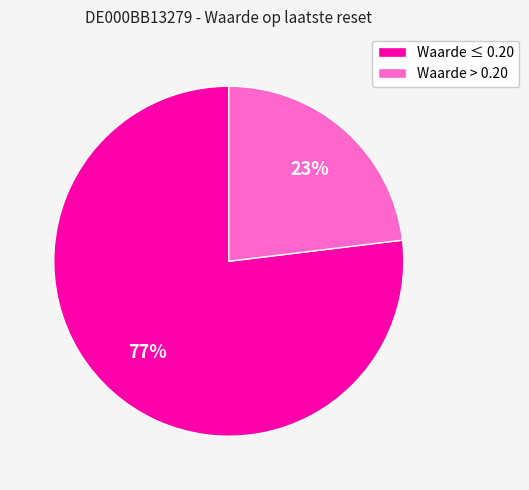

Is it true that Waarde > 0.20 is 23% of the pie?

True